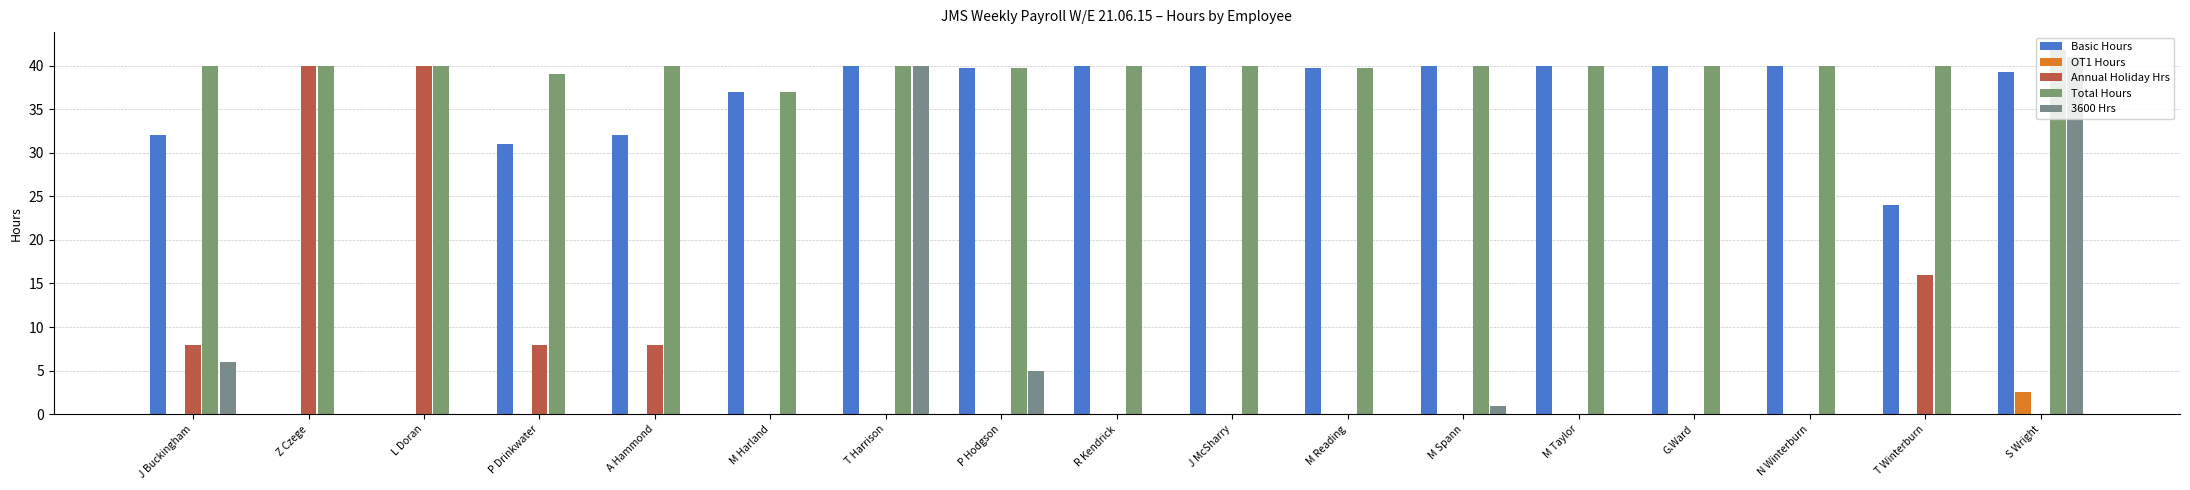

Reading left to right, list all the values displayed in this chart.

Basic Hours: 32.0	0.0	0.0	31.0	32.0	37.0	40.0	39.8	40.0	40.0	39.8	40.0	40.0	40.0	40.0	24.0	39.2
OT1 Hours: 0.0	0.0	0.0	0.0	0.0	0.0	0.0	0.0	0.0	0.0	0.0	0.0	0.0	0.0	0.0	0.0	2.5
Annual Holiday Hrs: 8.0	40.0	40.0	8.0	8.0	0.0	0.0	0.0	0.0	0.0	0.0	0.0	0.0	0.0	0.0	16.0	0.0
Total Hours: 40.0	40.0	40.0	39.0	40.0	37.0	40.0	39.8	40.0	40.0	39.8	40.0	40.0	40.0	40.0	40.0	41.8
3600 Hrs: 6.0	0.0	0.0	0.0	0.0	0.0	40.0	5.0	0.0	0.0	0.0	1.0	0.0	0.0	0.0	0.0	41.0